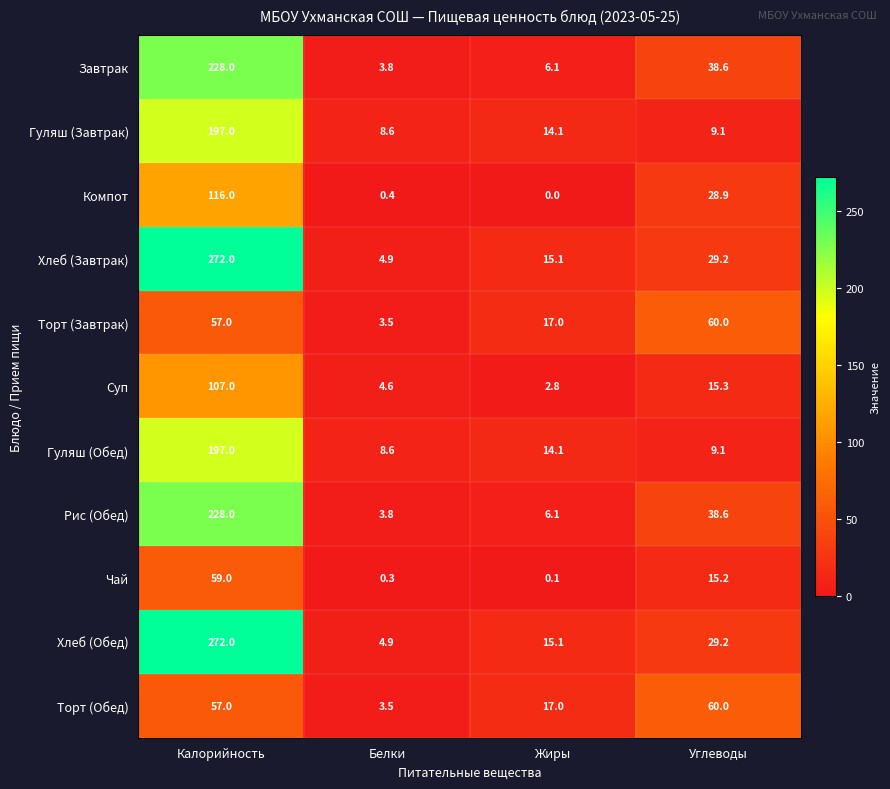

At which category is the sum across all series the highest?

Калорийность